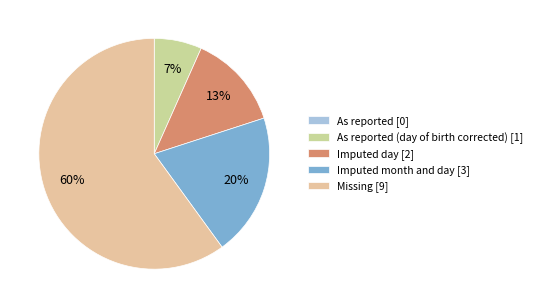

How many slices are in this pie chart?

5